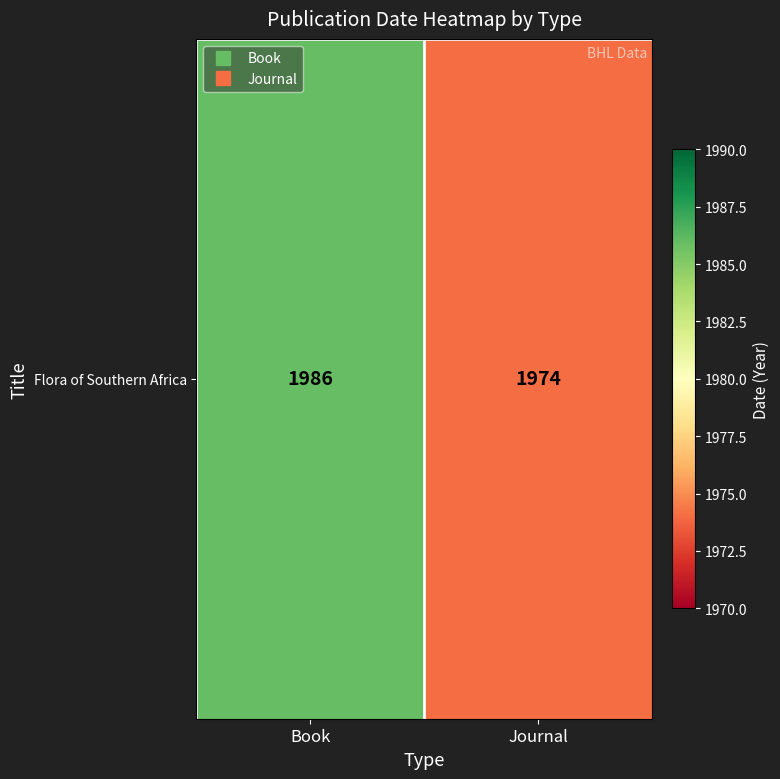

What is the maximum value shown in the chart?

1986